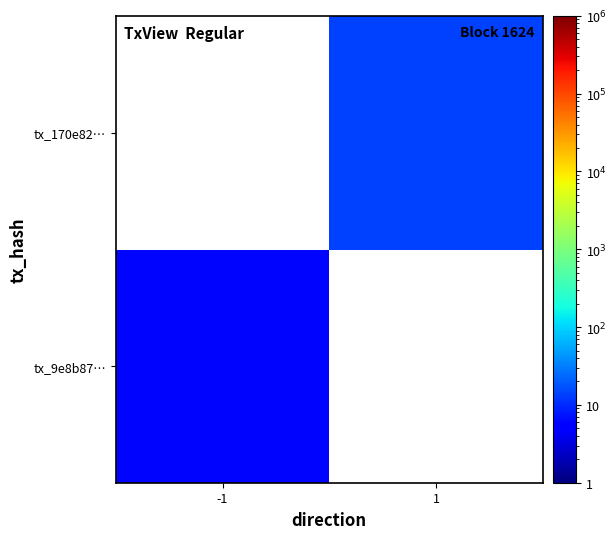

At 1, list the series in order from largest to smallest.

tx_9e8b87…, tx_170e82…